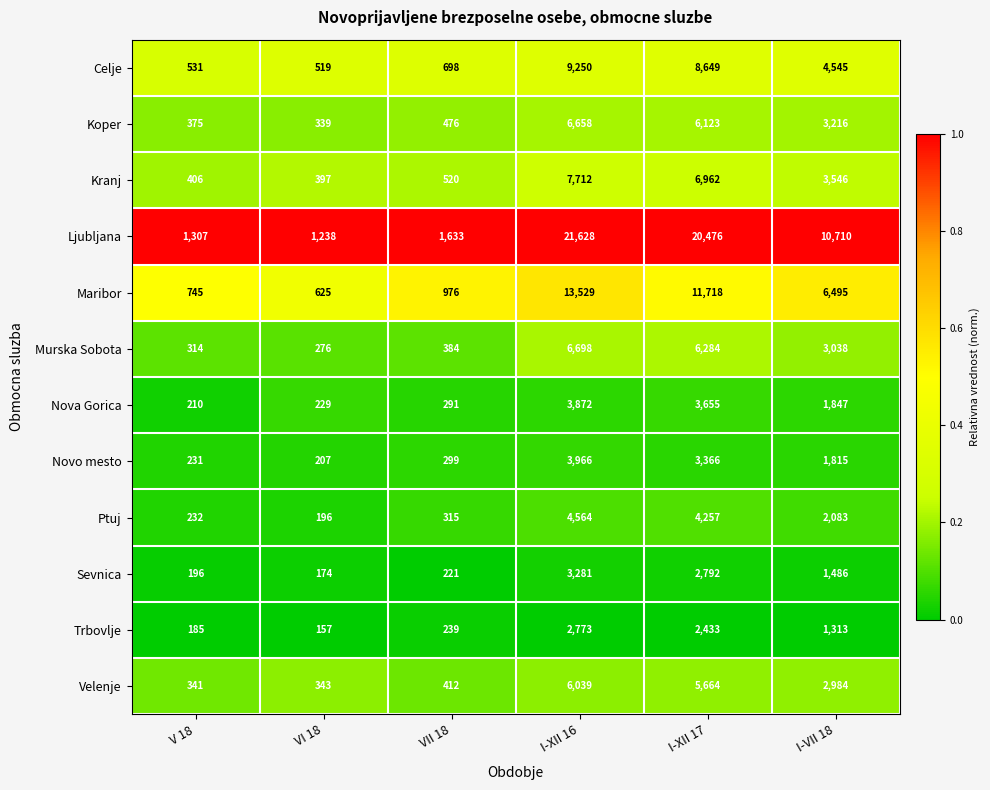

Which series has the largest range (max minus min)?

Ljubljana